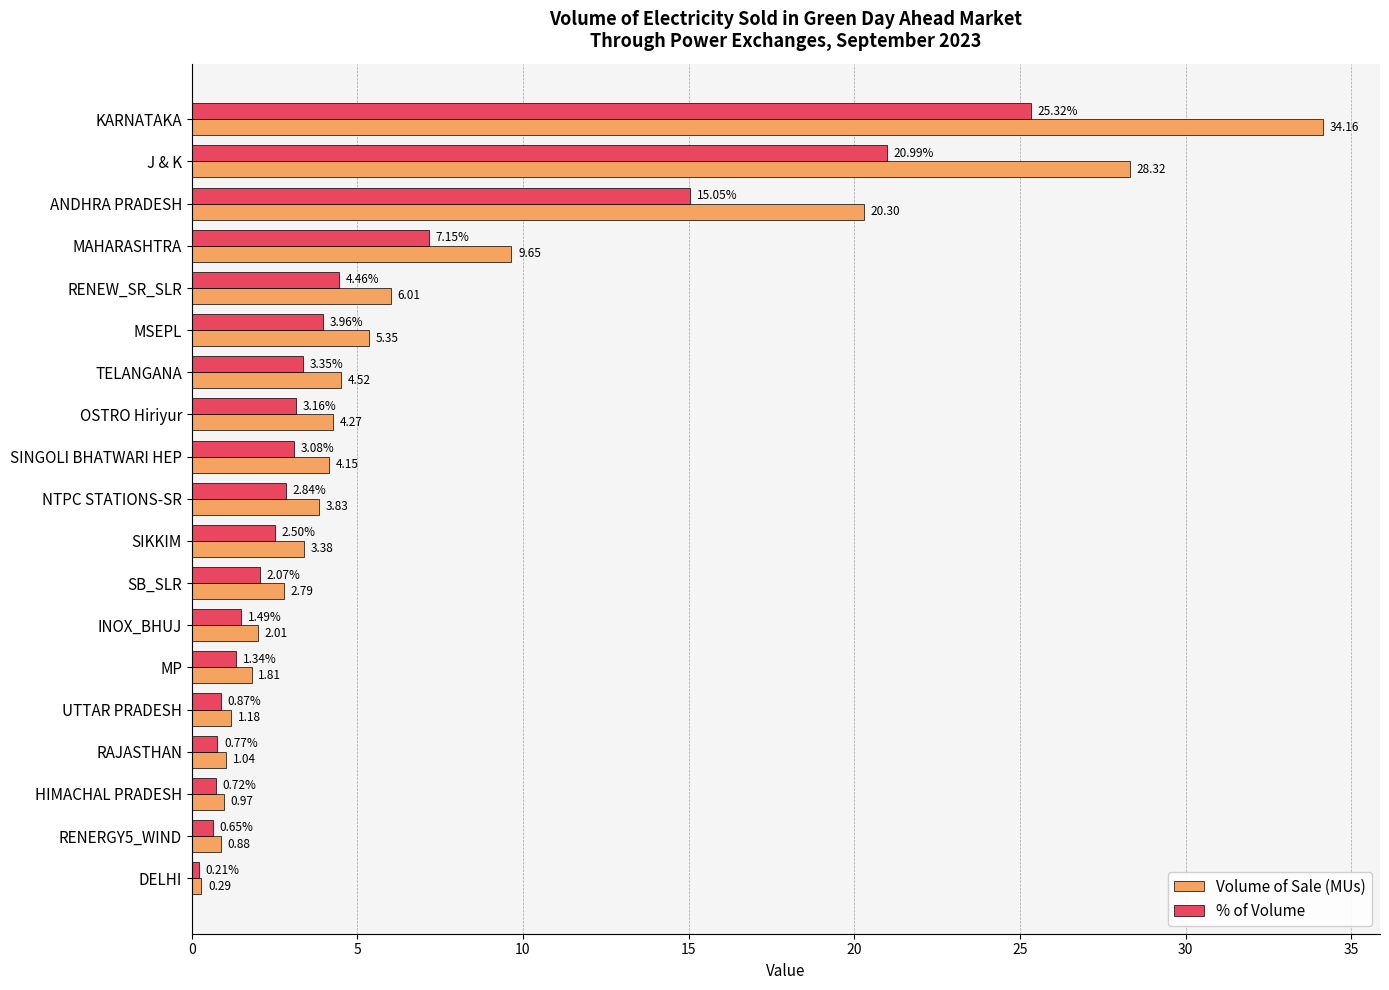

Is the value of % of Volume at RENEW_SR_SLR greater than the value of Volume of Sale (MUs) at SINGOLI BHATWARI HEP?

Yes